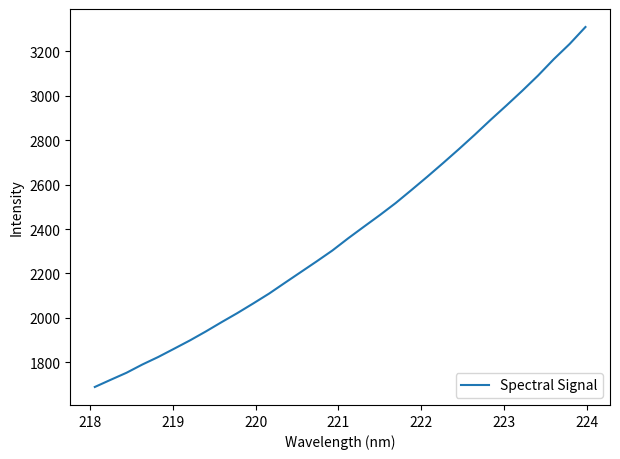

What is the greatest value displayed?

3310.2